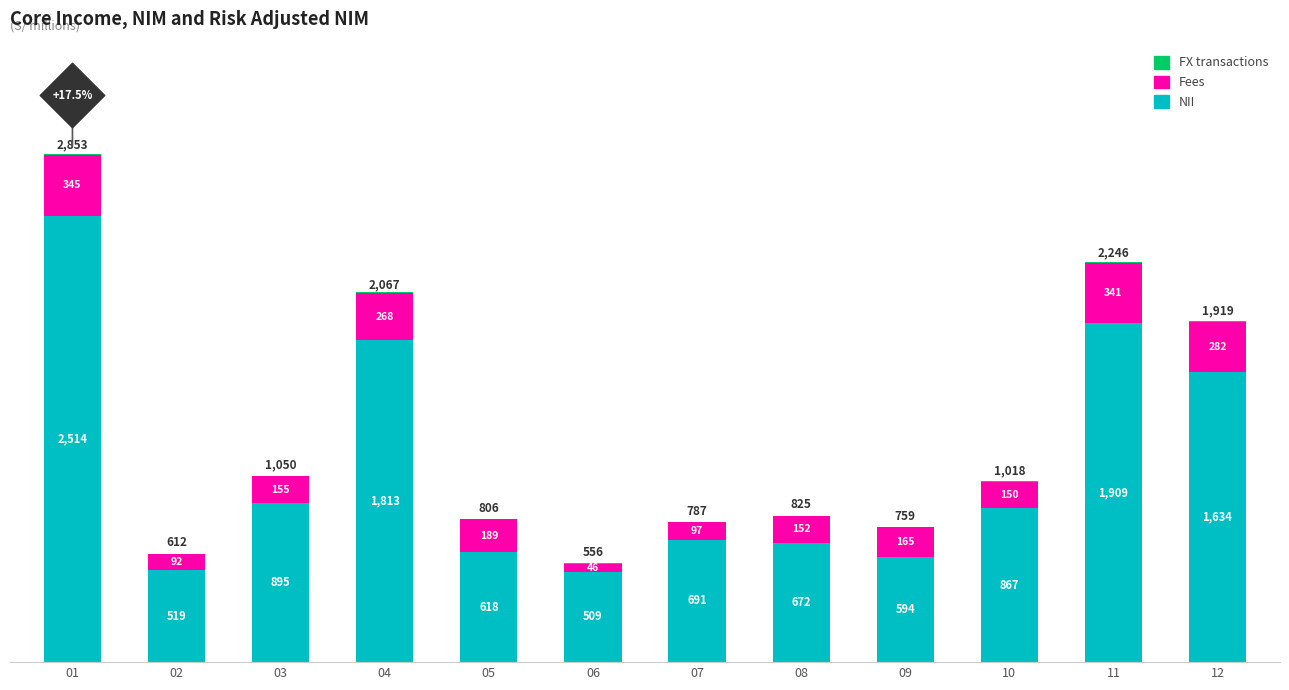

At which category is the sum across all series the highest?

01